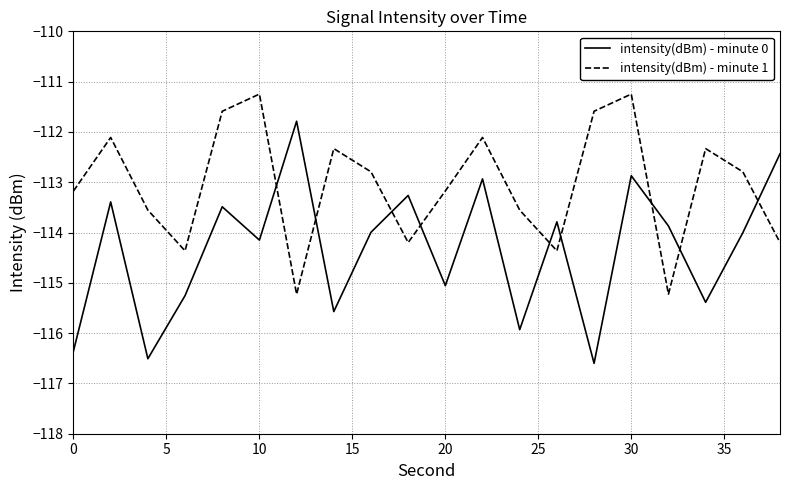

How many lines are shown in the chart?

2